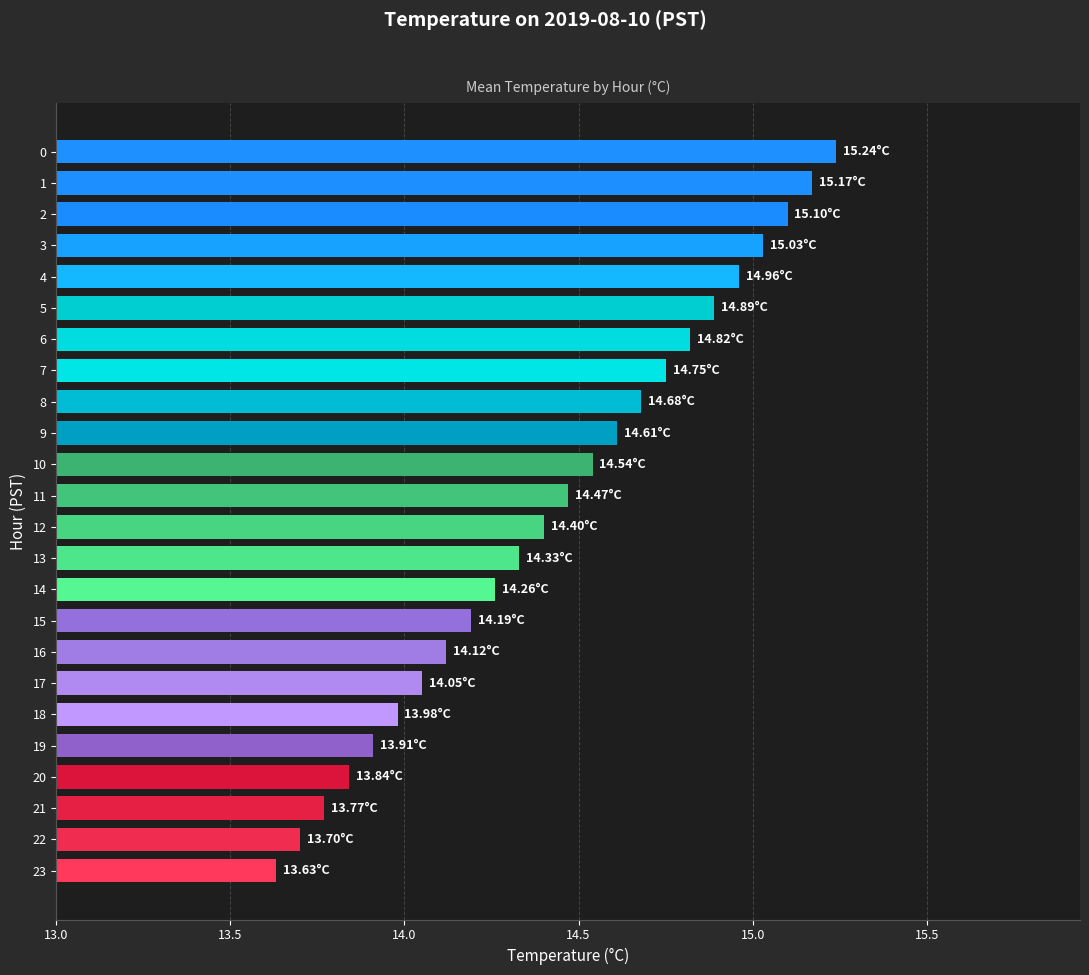

Which category has the highest value across all series?

0